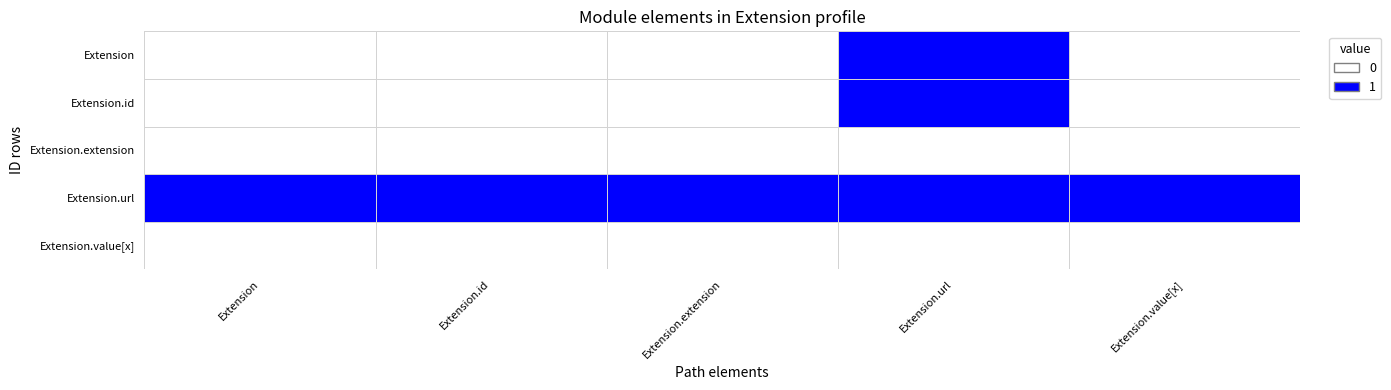

Reading left to right, transcribe all the data shown in this chart.

Extension: Extension=0	Extension.id=0	Extension.extension=0	Extension.url=1	Extension.value[x]=0
Extension.id: Extension=0	Extension.id=0	Extension.extension=0	Extension.url=1	Extension.value[x]=0
Extension.extension: Extension=0	Extension.id=0	Extension.extension=0	Extension.url=0	Extension.value[x]=0
Extension.url: Extension=1	Extension.id=1	Extension.extension=1	Extension.url=1	Extension.value[x]=1
Extension.value[x]: Extension=0	Extension.id=0	Extension.extension=0	Extension.url=0	Extension.value[x]=0